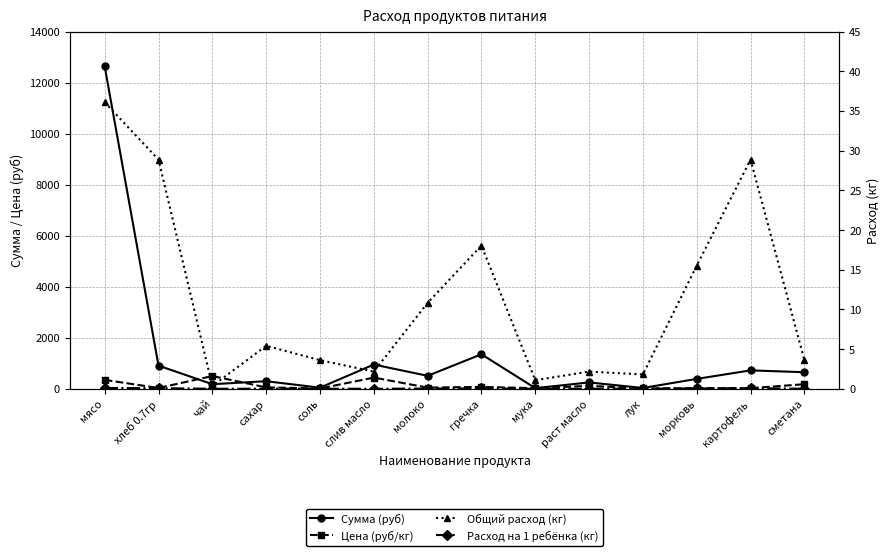

Which series has the largest total across all categories?

Сумма (руб)